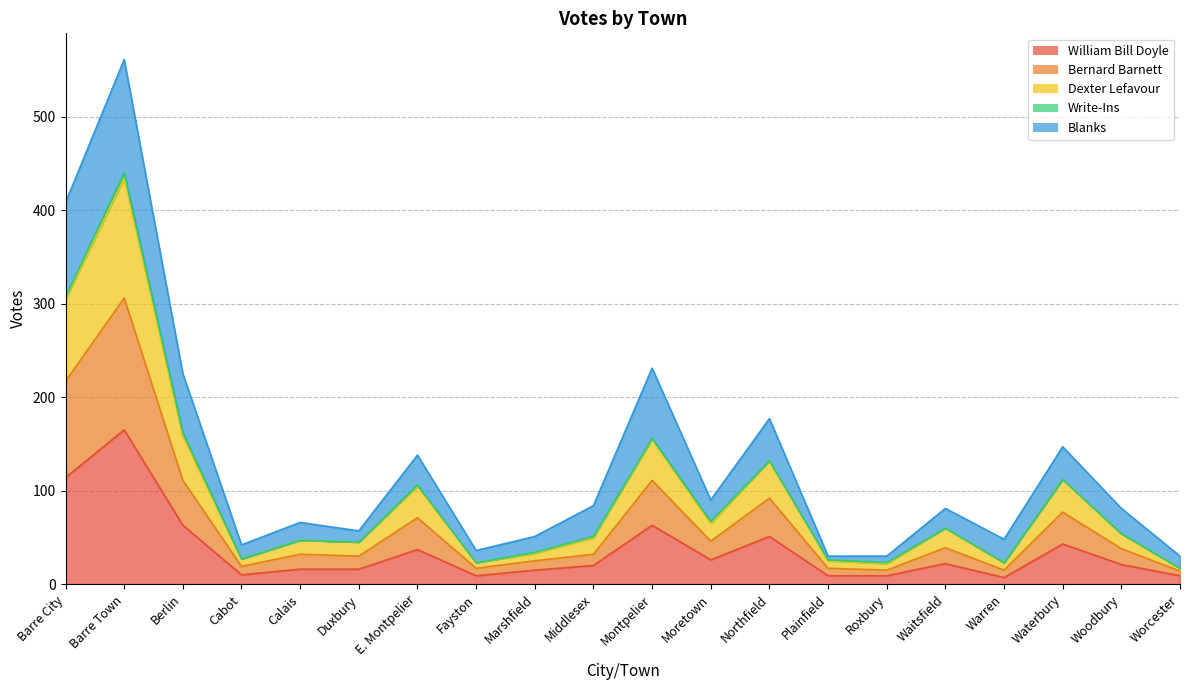

What is the total value across all series at Waitsfield?

81